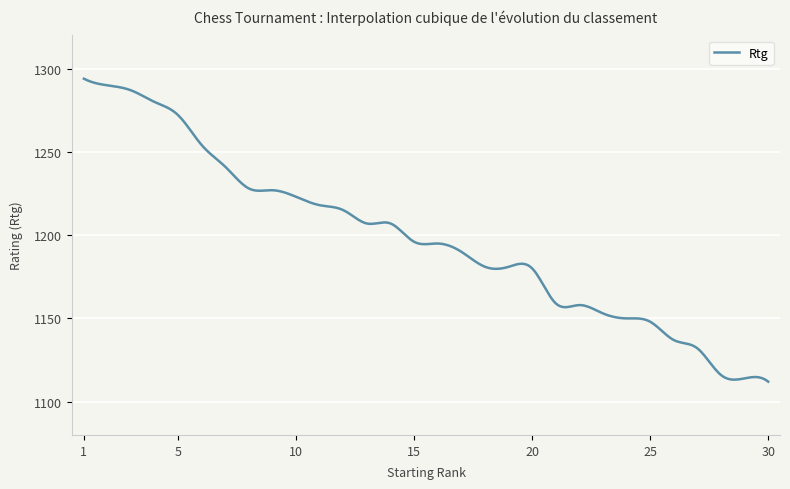

What is the difference between the maximum and minimum values?

182.0